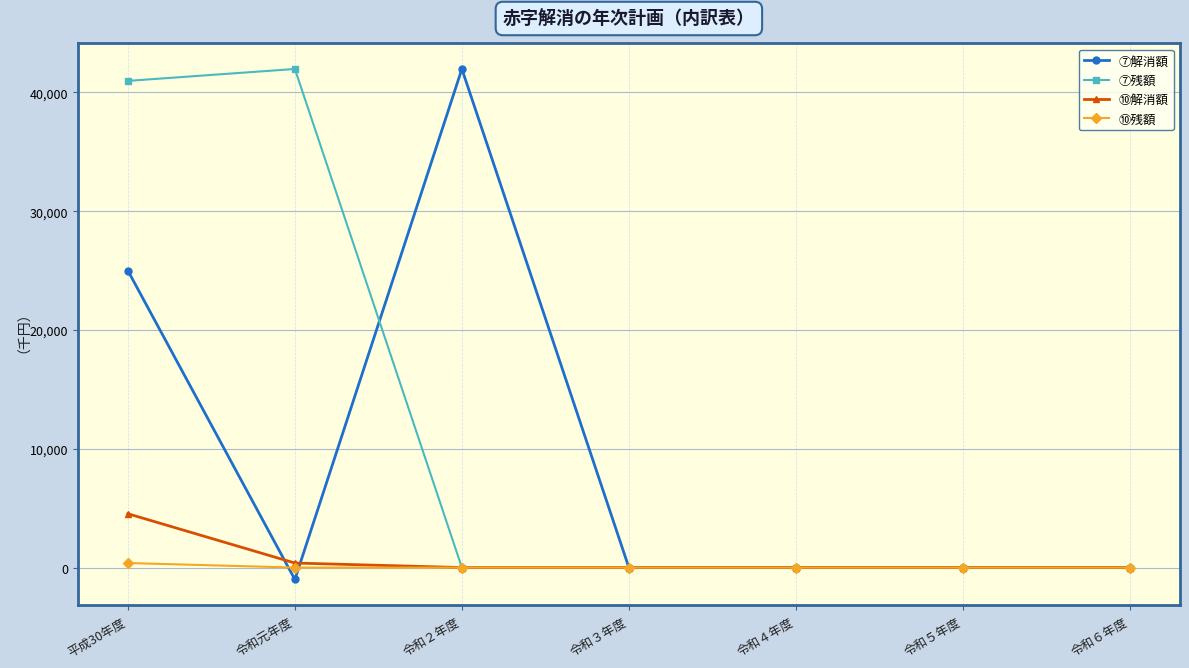

At which category does ⑦解消額 reach its first local valley?

令和元年度